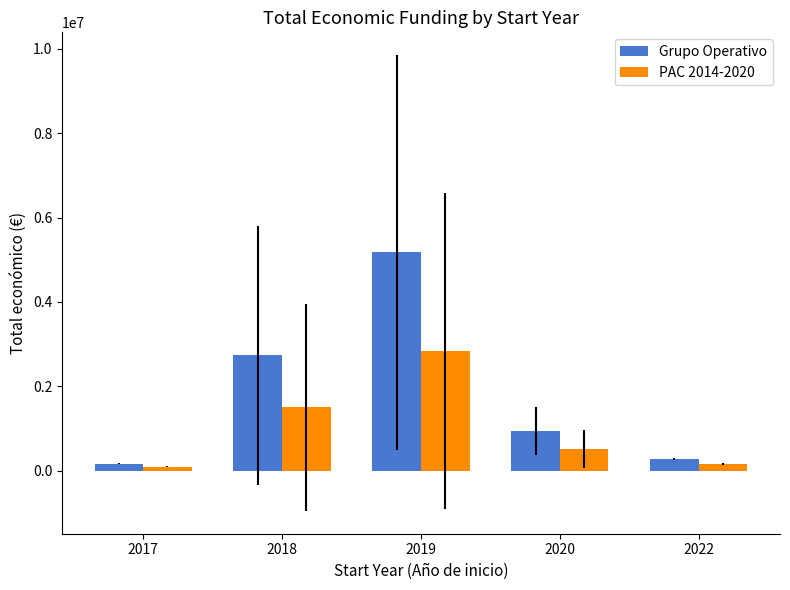

The value of PAC 2014-2020 at 2018 is 1502869.3. True or false?

True